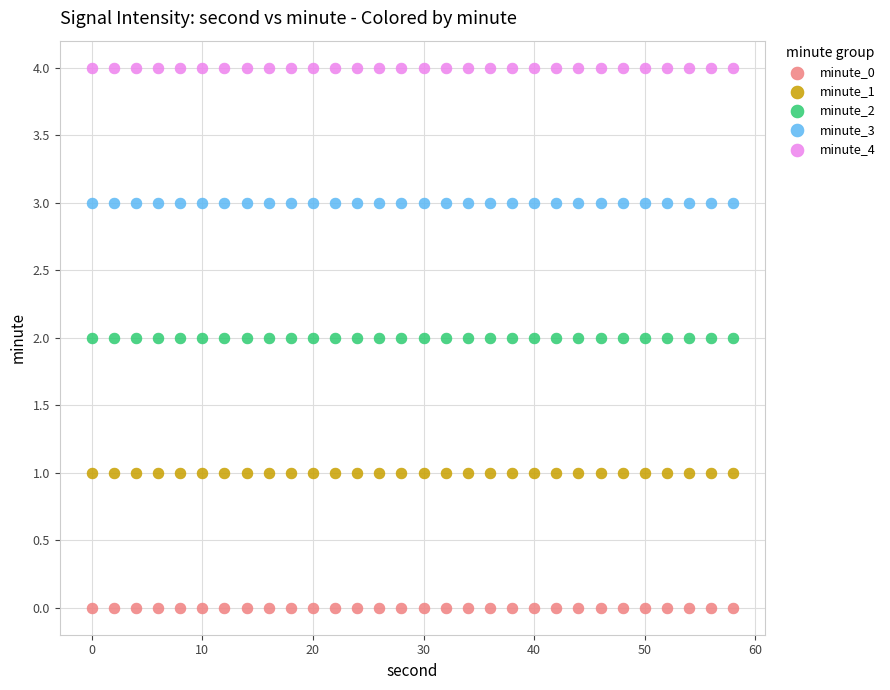

Which series contains the highest Y value?

minute_4